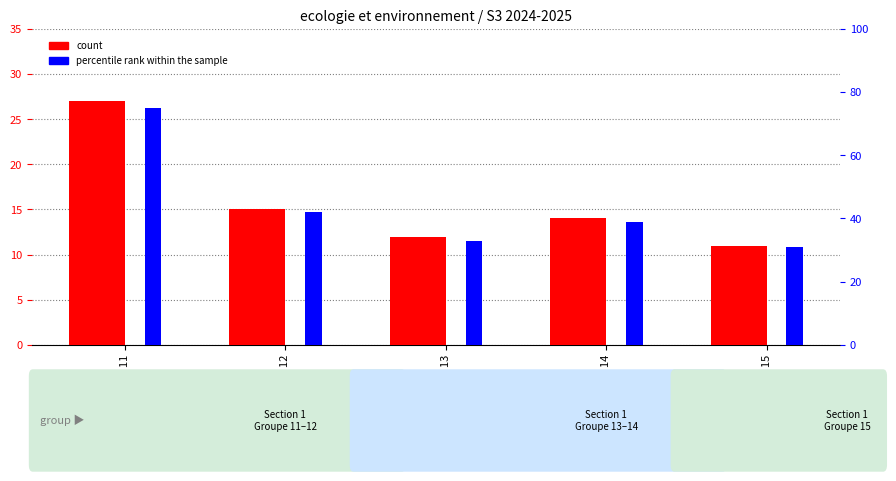

Between Groupe 12 and Groupe 14, which series saw the biggest shift?

percentile rank within the sample